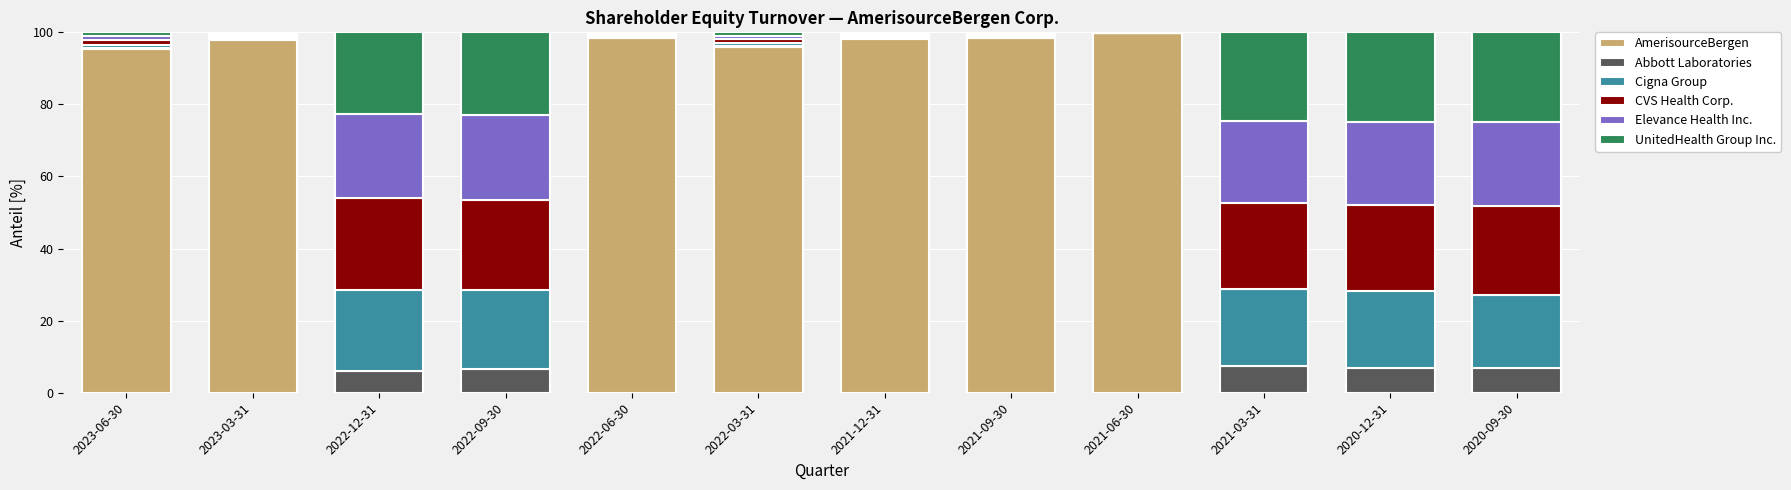

What is the maximum value for AmerisourceBergen?

99.7